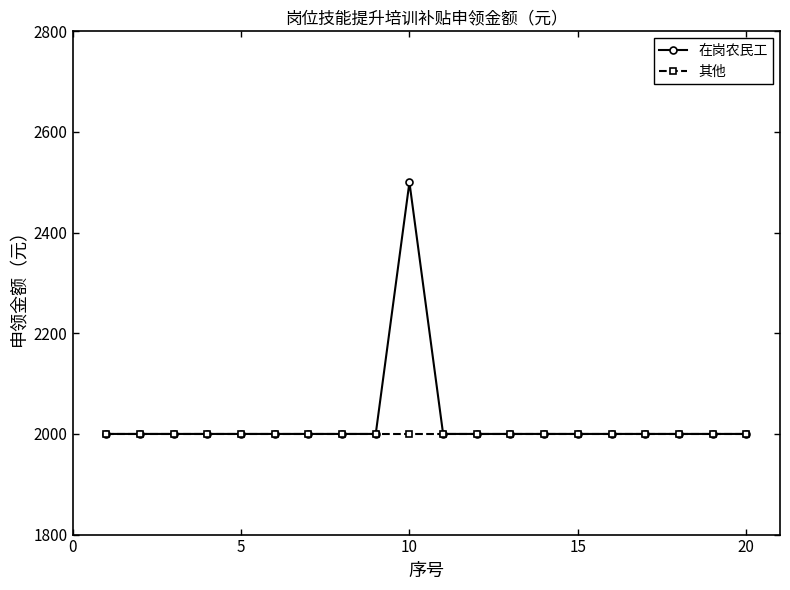

What is the value of the 在岗农民工 point at the 7th from the left?

2000